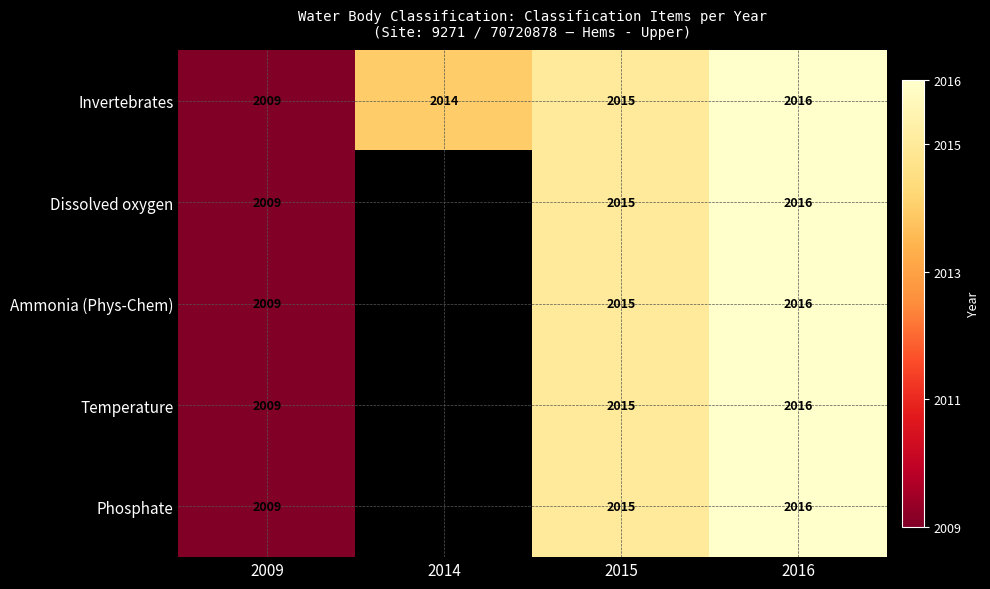

How many categories are shown in the chart?

4